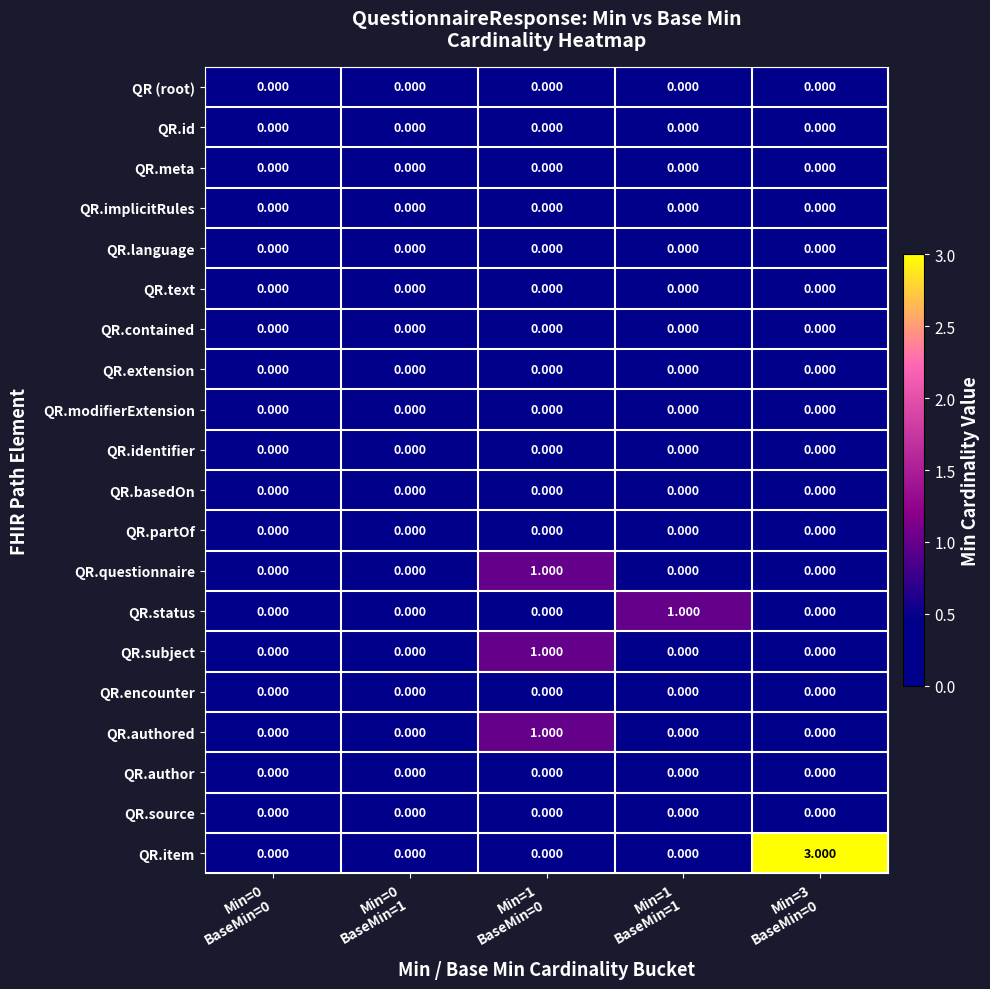

Which series has the largest range (max minus min)?

QR.item